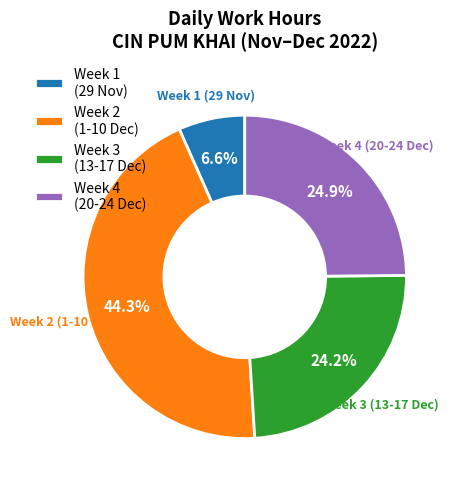

What percentage do Week 2 (1-10 Dec) and Week 3 (13-17 Dec) together represent?

68.5%